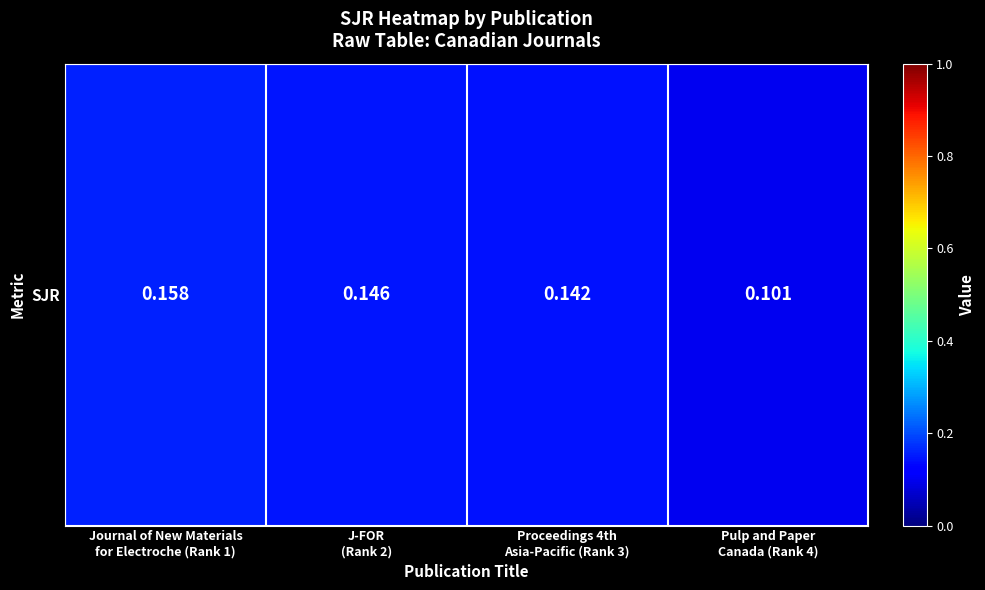

Reading right to left, what are all the values shown in this chart?

0.1	0.1	0.1	0.2